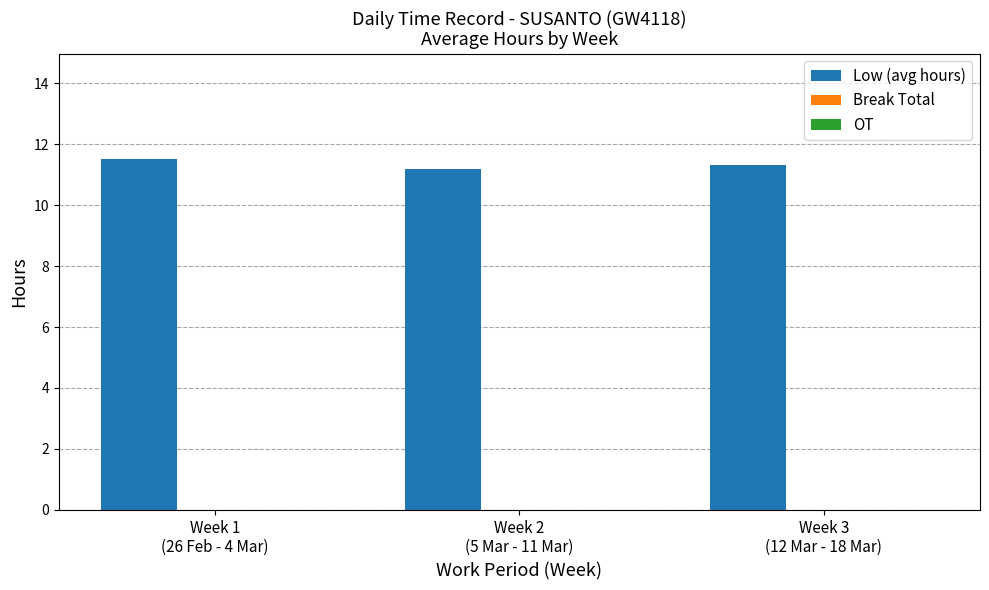

What position from the right is Week 2
(5 Mar - 11 Mar)?

2